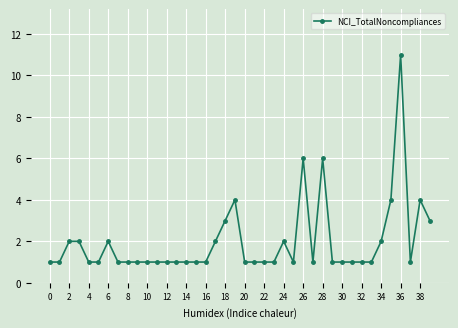

What is the sum of all values?

79